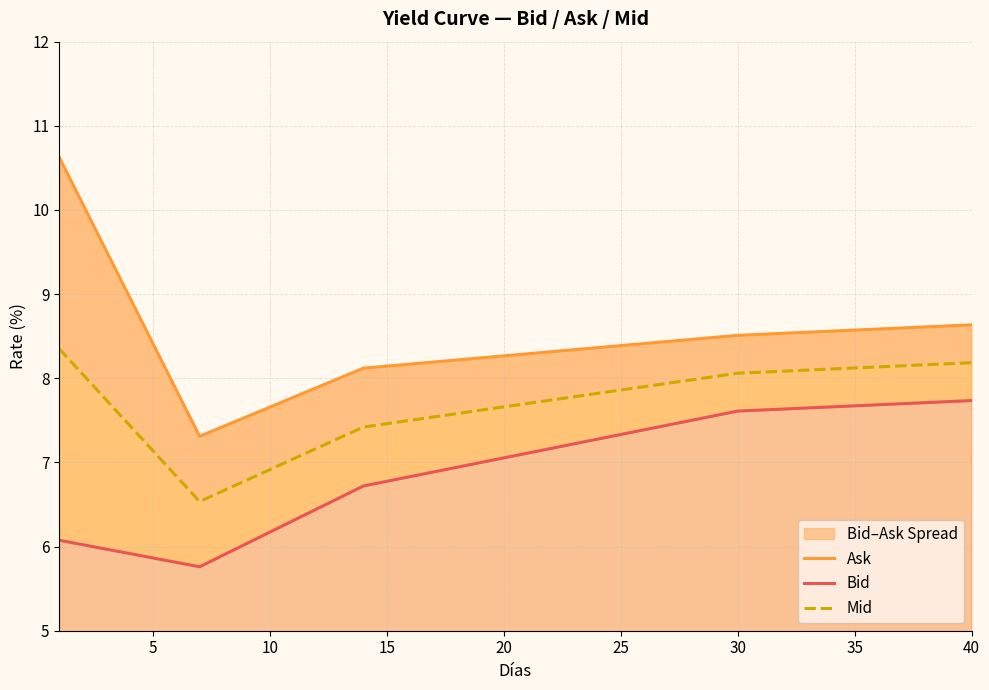

Read the Mid value at 10.

6.9